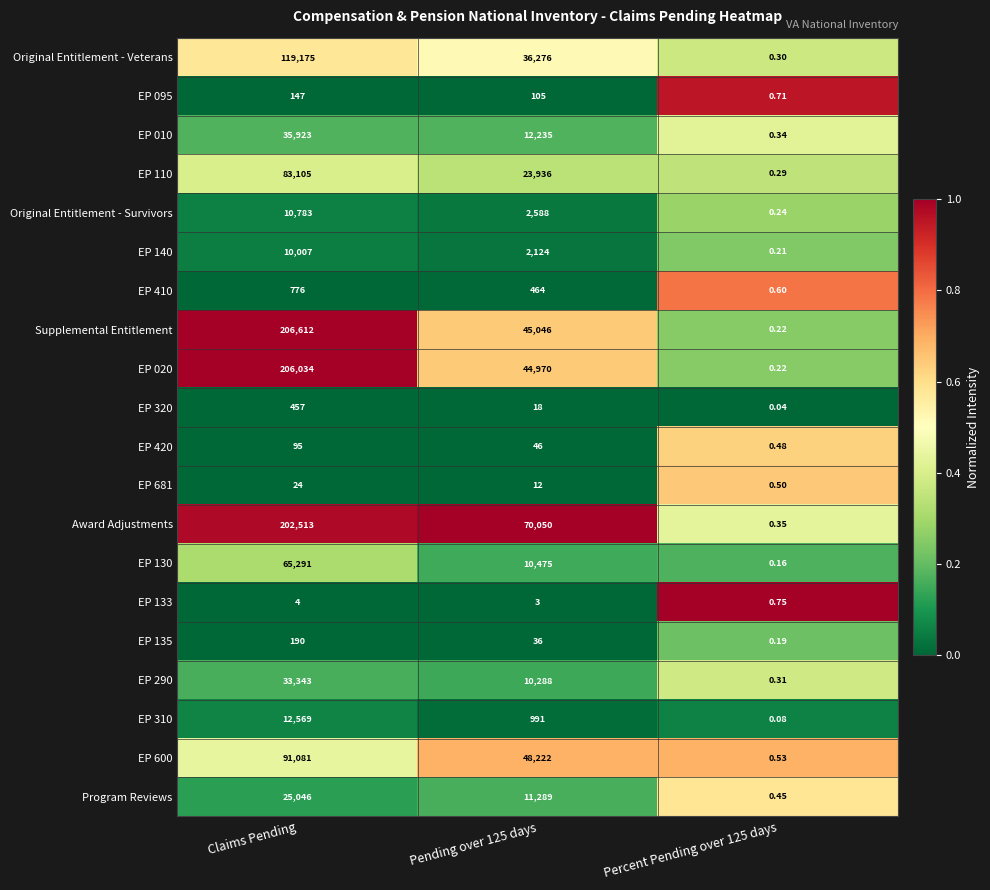

Which category has the highest value in the EP 420 series?

Claims Pending